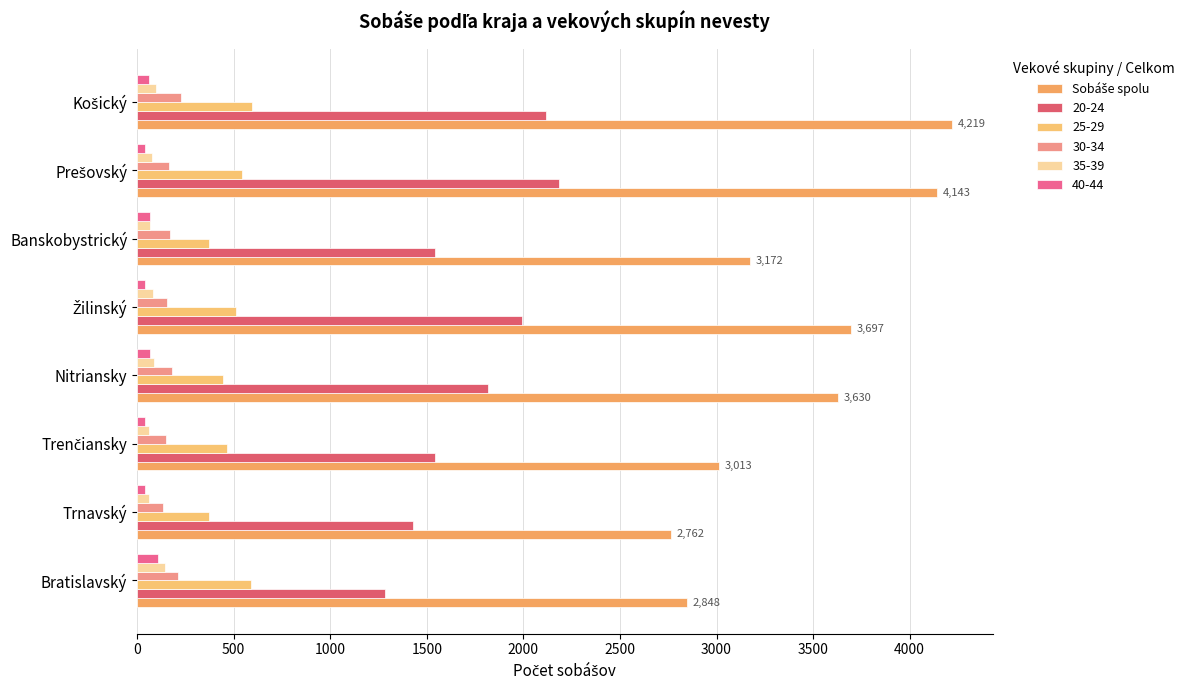

How many data points does each series have?

8